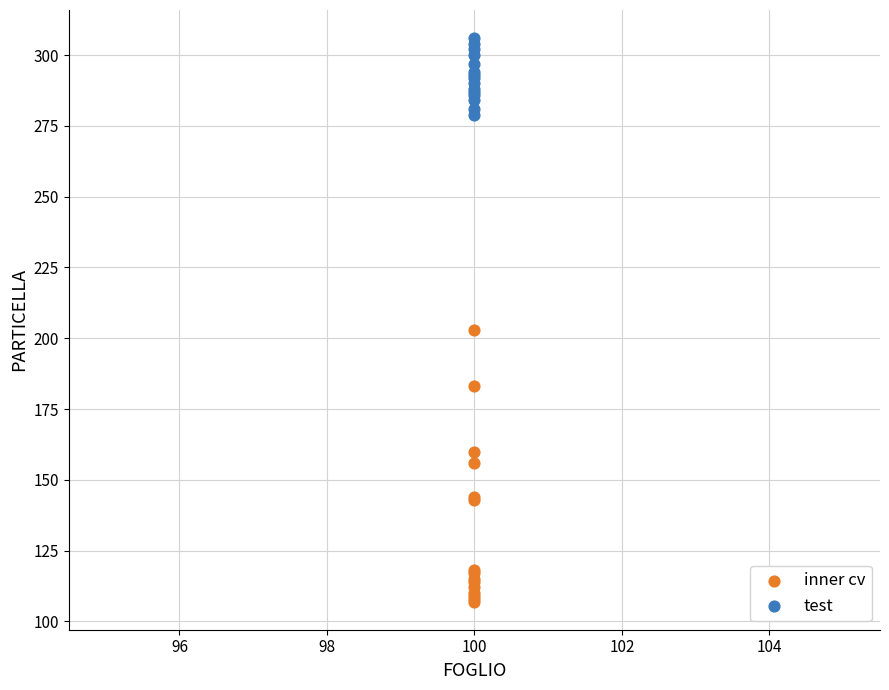

Across all series, what Y value is closest to 206?

203